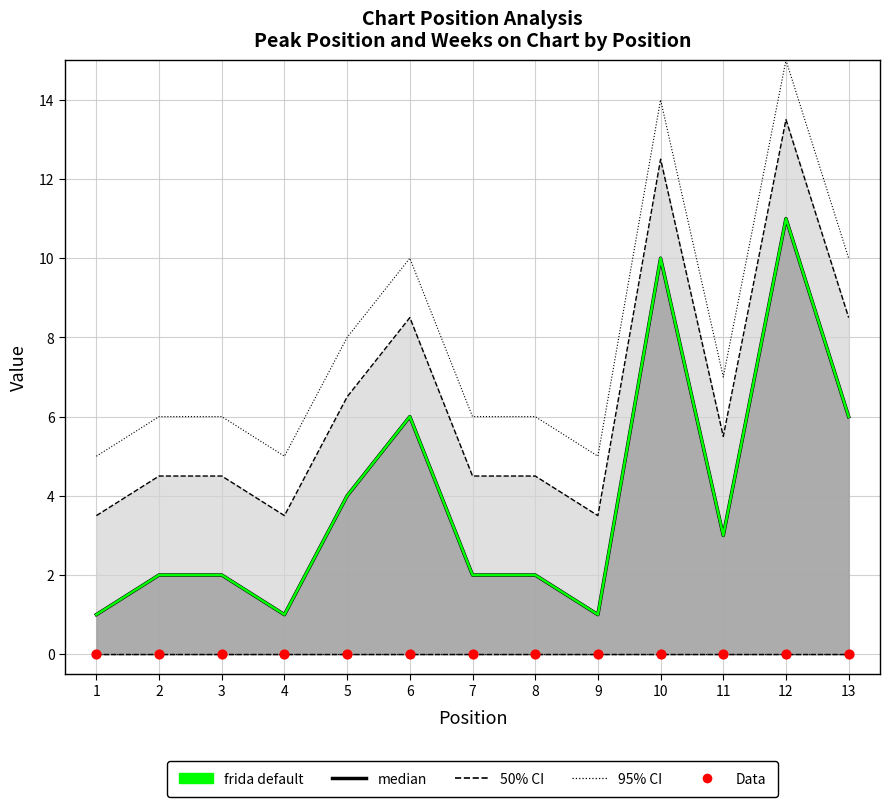

What is the total value across all series at 9?

2